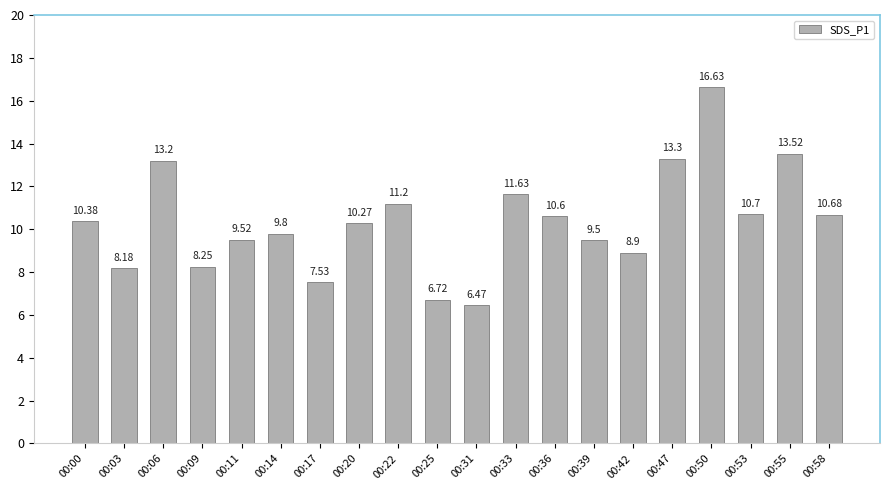

What is the value of the 15th bar from the left?

8.9